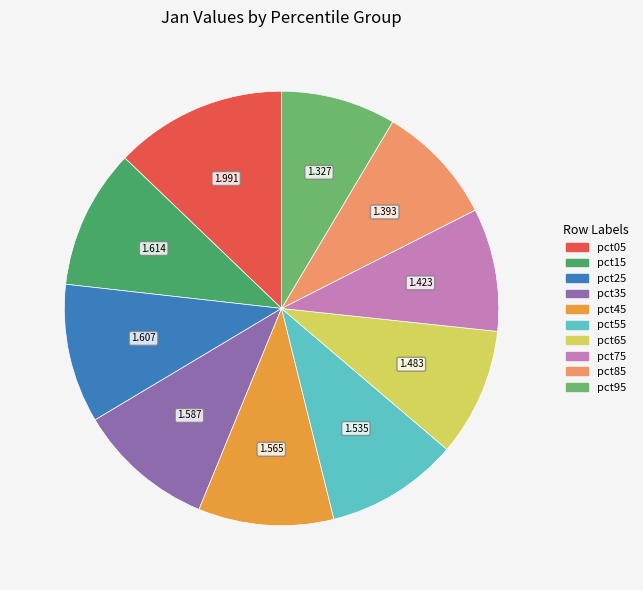

How many segments does this pie chart have?

10